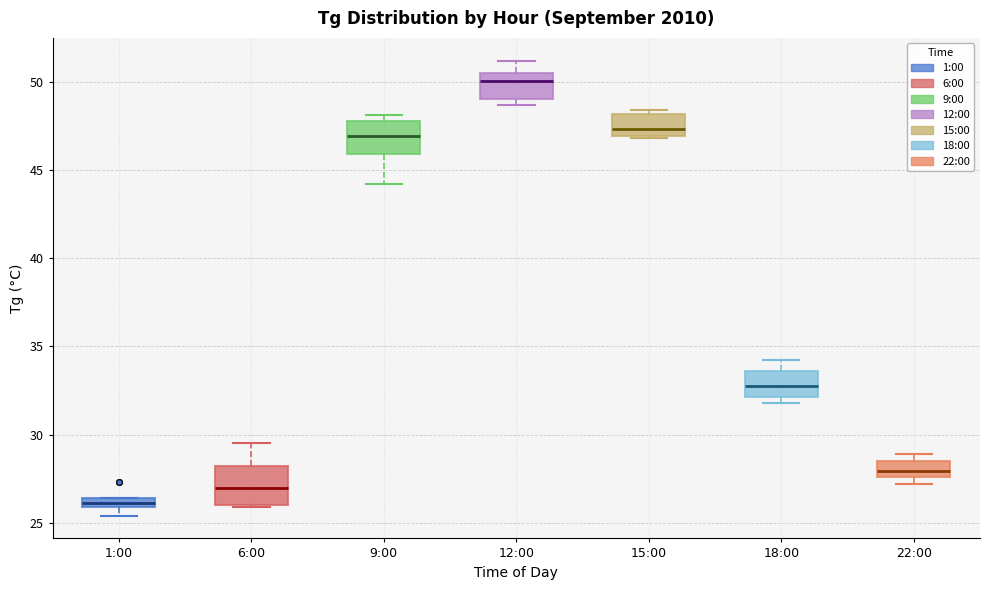

Which box has the lowest median line?

1:00